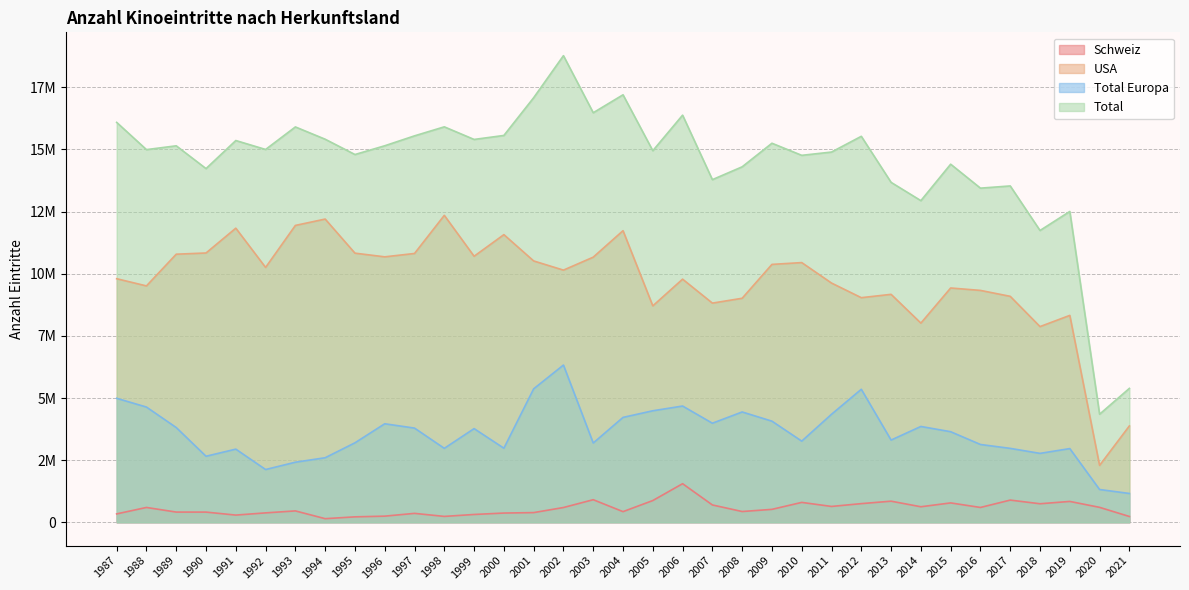

In USA, how many points are lower than both neighbors (excluding endpoints)?

11